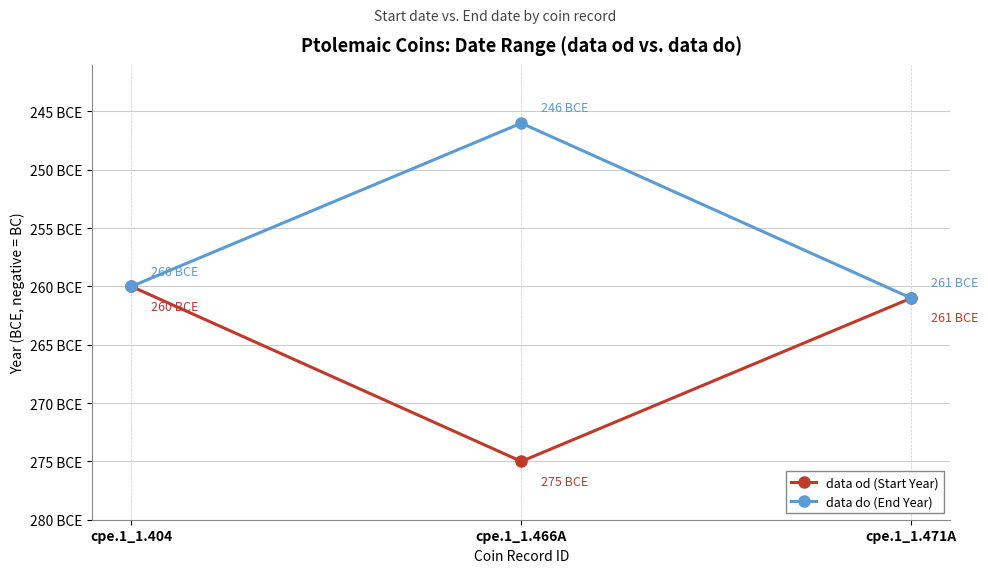

Does the chart have visible grid lines?

Yes